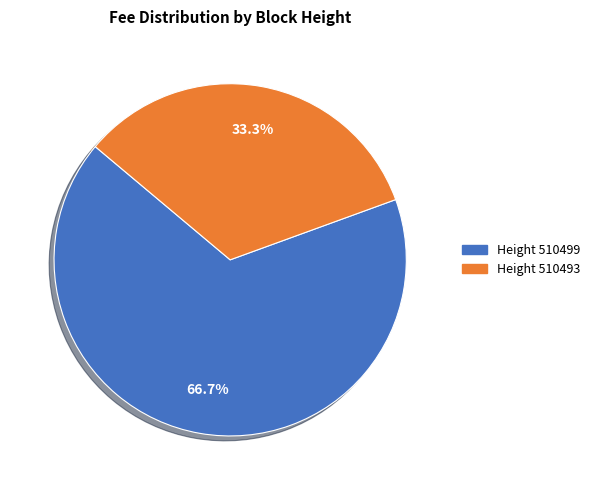

Is there a majority slice in this chart?

Yes